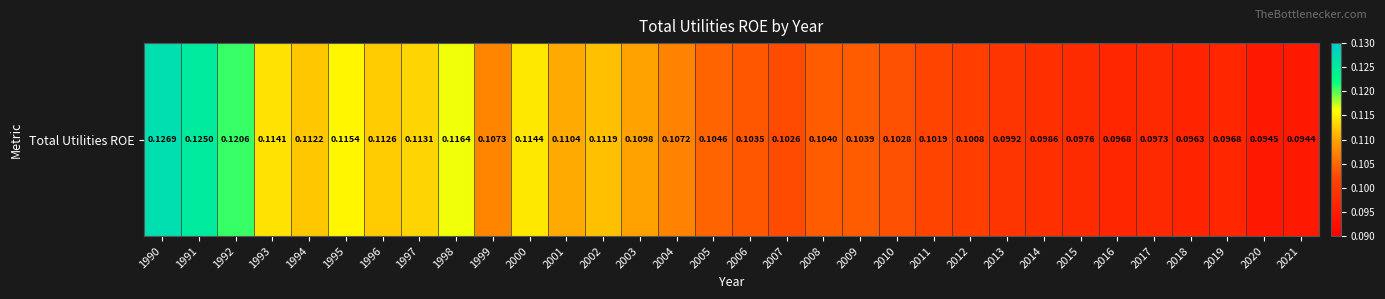

Reading left to right, transcribe all the data shown in this chart.

0.1	0.1	0.1	0.1	0.1	0.1	0.1	0.1	0.1	0.1	0.1	0.1	0.1	0.1	0.1	0.1	0.1	0.1	0.1	0.1	0.1	0.1	0.1	0.1	0.1	0.1	0.1	0.1	0.1	0.1	0.1	0.1